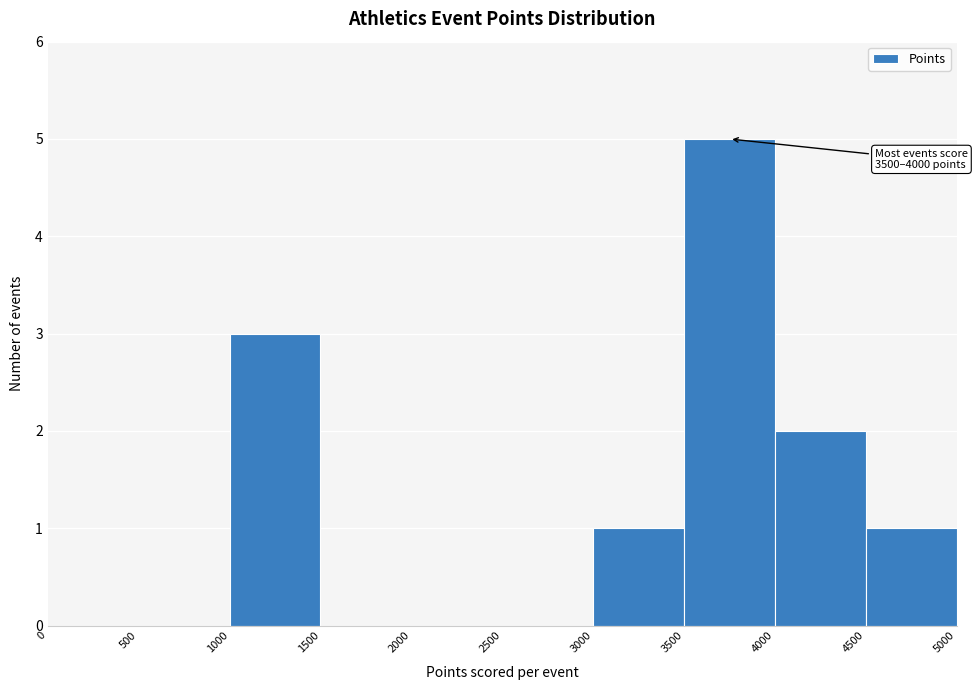

Which range on the x-axis has the tallest bar?

3500 to 4000